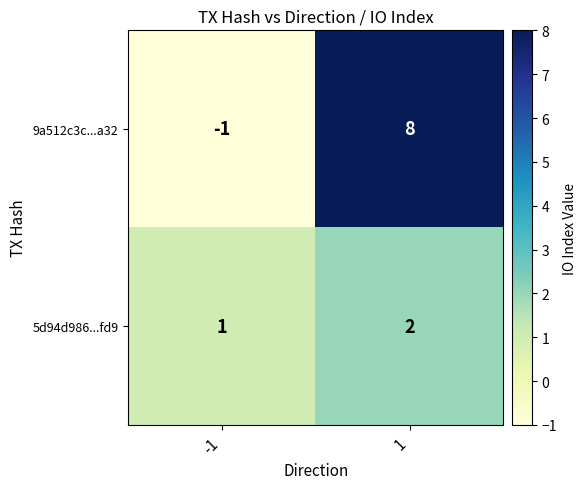

How many negative values does the 9a512c3c...a32 series have?

1